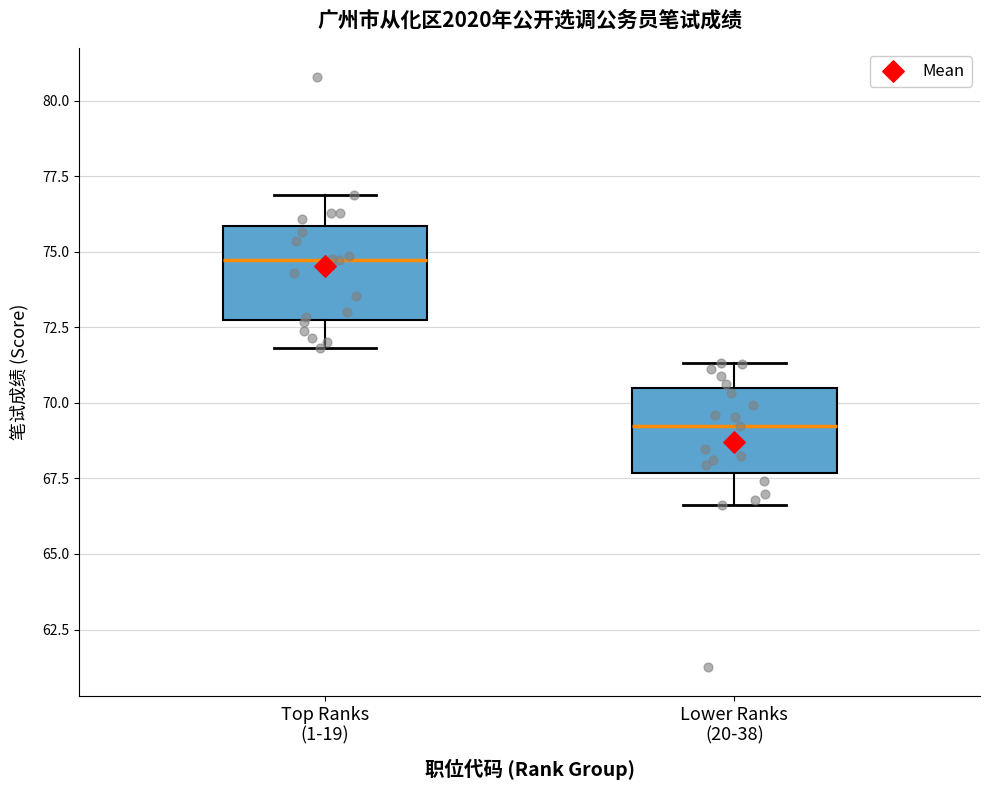

Which box has the highest median line?

Top Ranks (1-19)